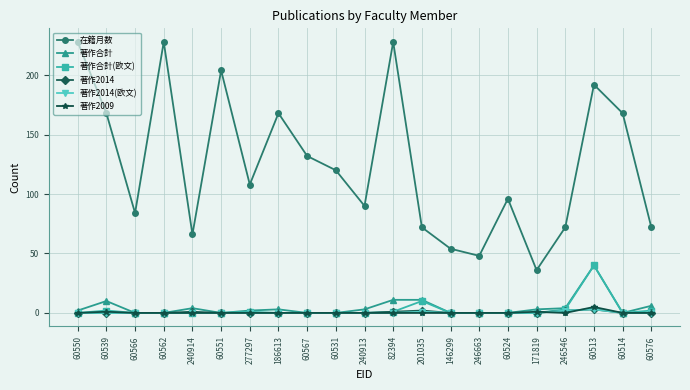

True or false: 在籍月数 has a value of 48 at 246663.

True